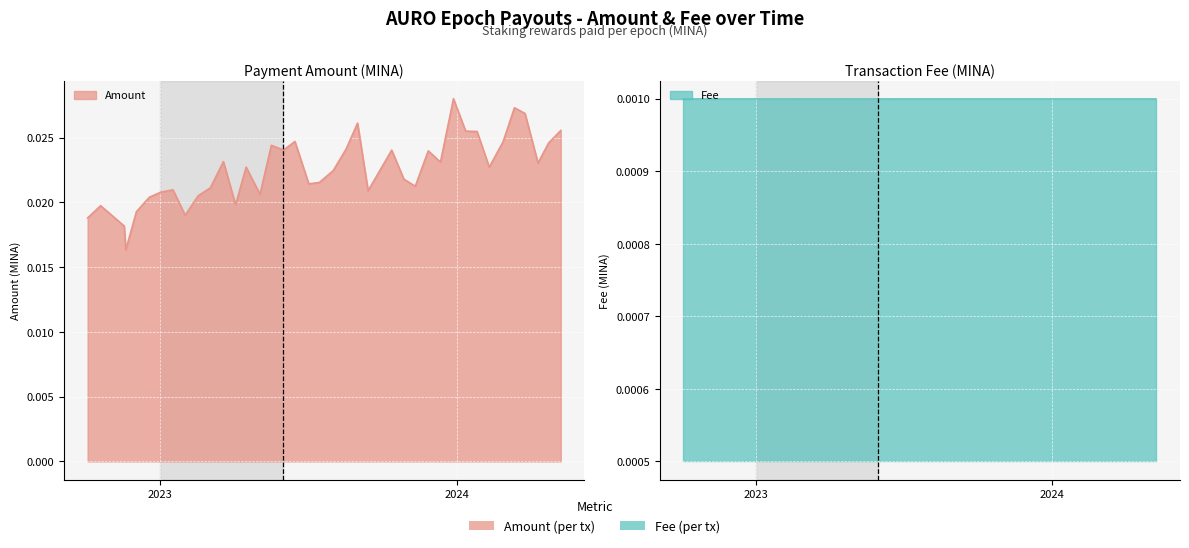

Rank the categories by value from highest to lowest.

2023-12-28, 2024-03-12, 2024-03-25, 2023-09-01, 2024-05-08, 2024-01-12, 2024-01-26, 2023-06-16, 2024-02-27, 2024-04-23, 2023-05-18, 2023-08-18, 2023-06-02, 2023-10-13, 2023-11-27, 2023-03-20, 2023-12-12, 2024-04-10, 2023-04-17, 2024-02-10, 2023-08-02, 2023-10-28, 2023-07-16, 2023-07-03, 2023-11-11, 2023-03-04, 2023-01-17, 2023-09-14, 2023-01-02, 2023-05-04, 2023-02-17, 2022-12-19, 2023-04-04, 2022-10-20, 2022-12-03, 2023-02-01, 2022-10-04, 2022-11-18, 2022-11-20